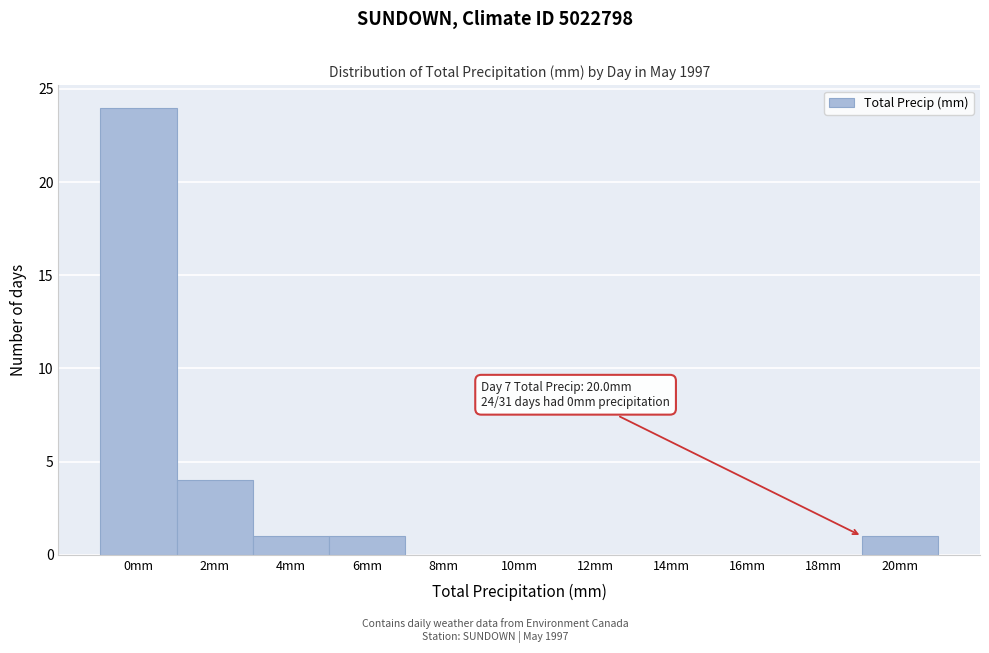

Reading right to left, transcribe all the data shown in this chart.

20mm=1	18mm=0	16mm=0	14mm=0	12mm=0	10mm=0	8mm=0	6mm=1	4mm=1	2mm=4	0mm=24